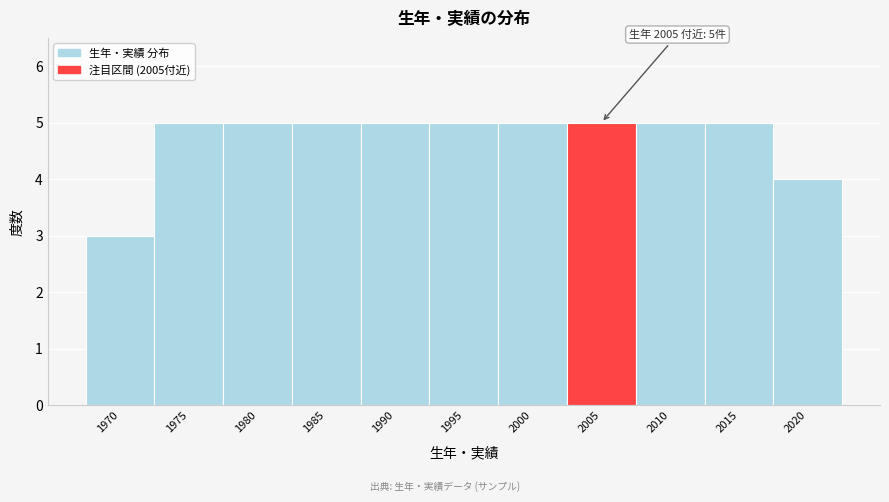

Reading left to right, extract all data points from this chart.

3	5	5	5	5	5	5	5	5	5	4